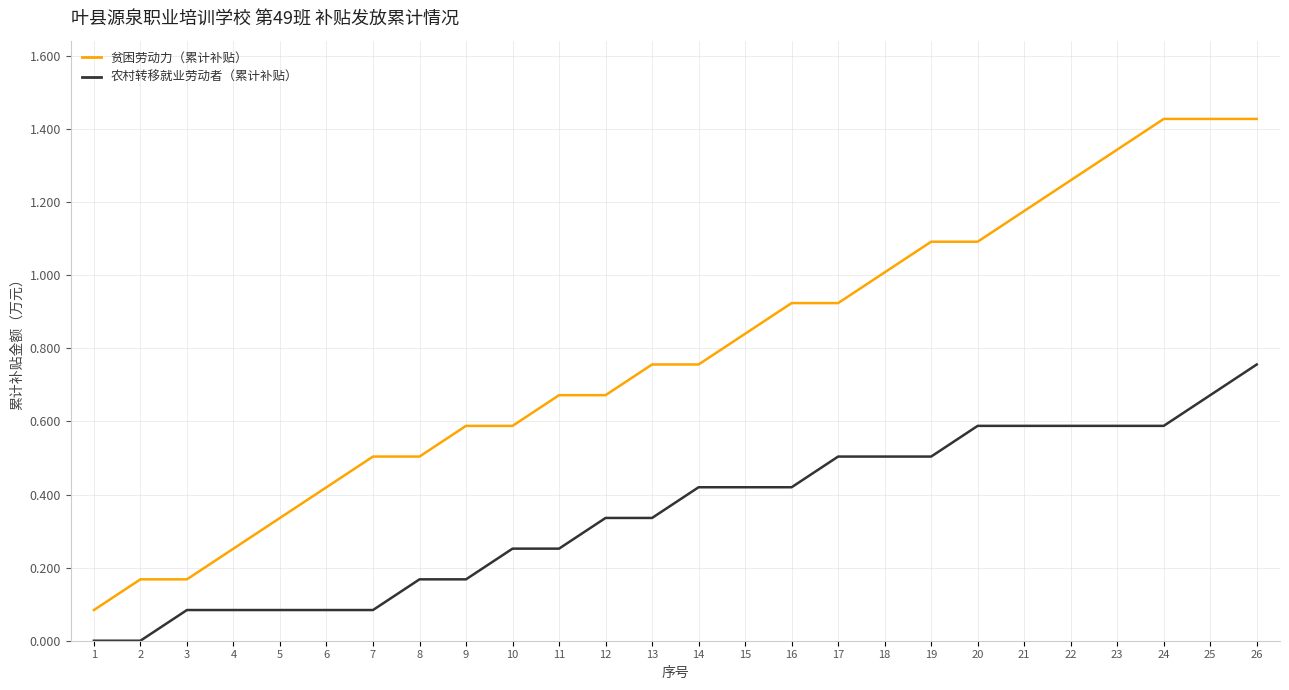

The 贫困劳动力（累计补贴） series shows 0.2 at 8. True or false?

False